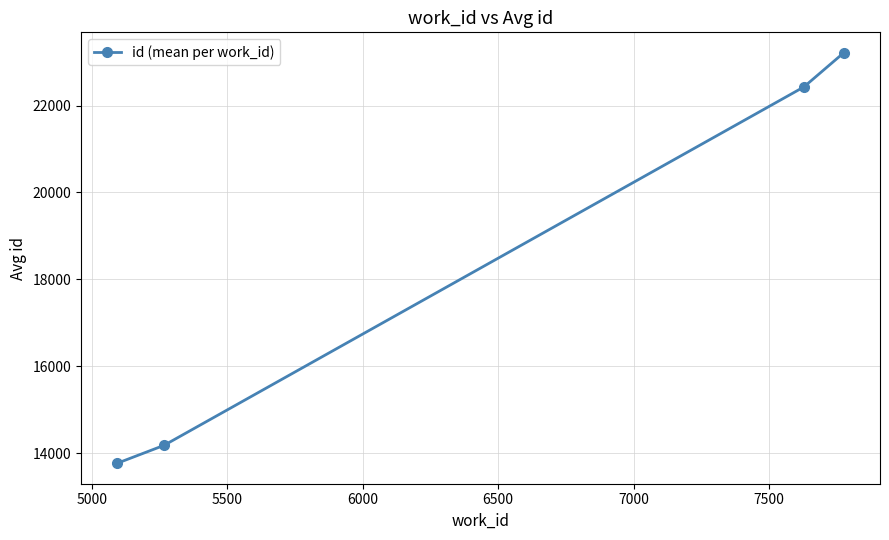

True or false: there are more than 0 points higher than both neighbors.

False